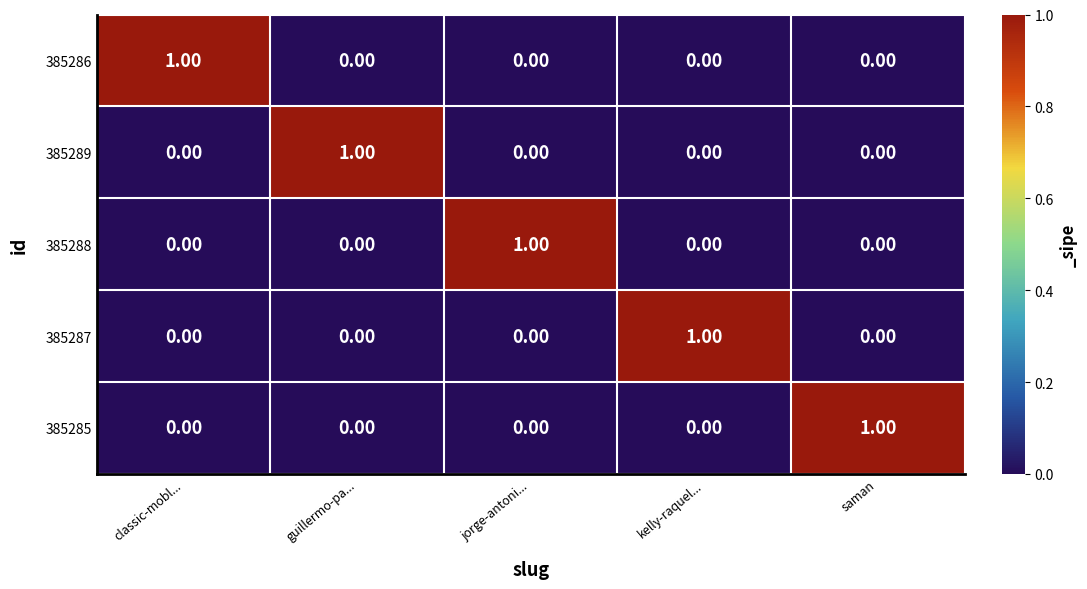

At how many categories does at least one series exceed 0?

5